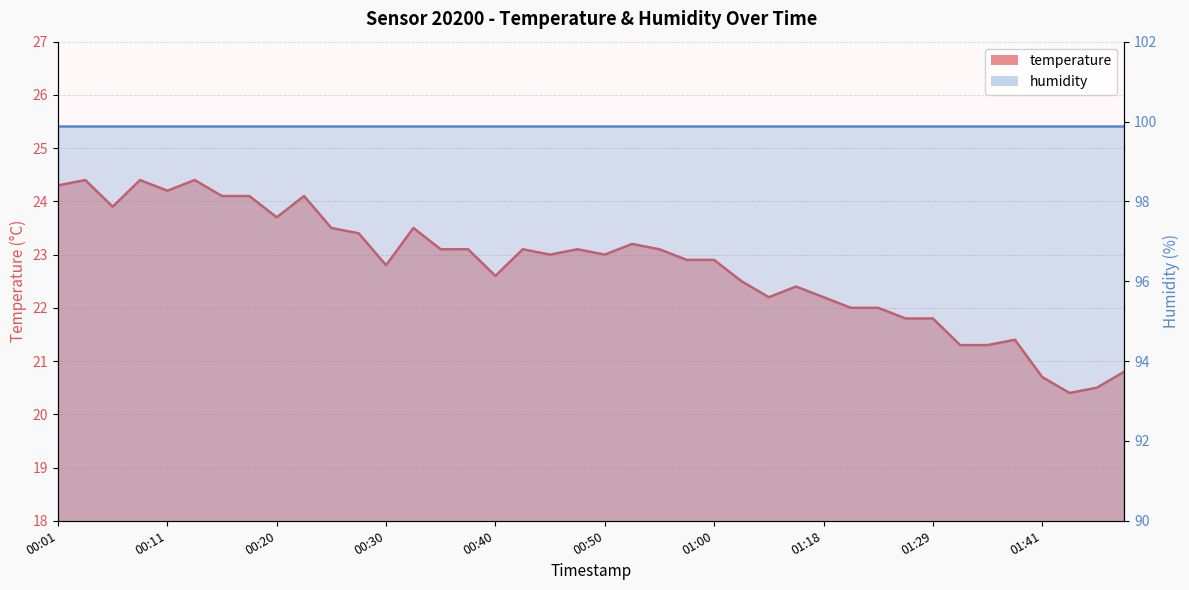

Is it true that the value at 01:21 is 31.8?

False